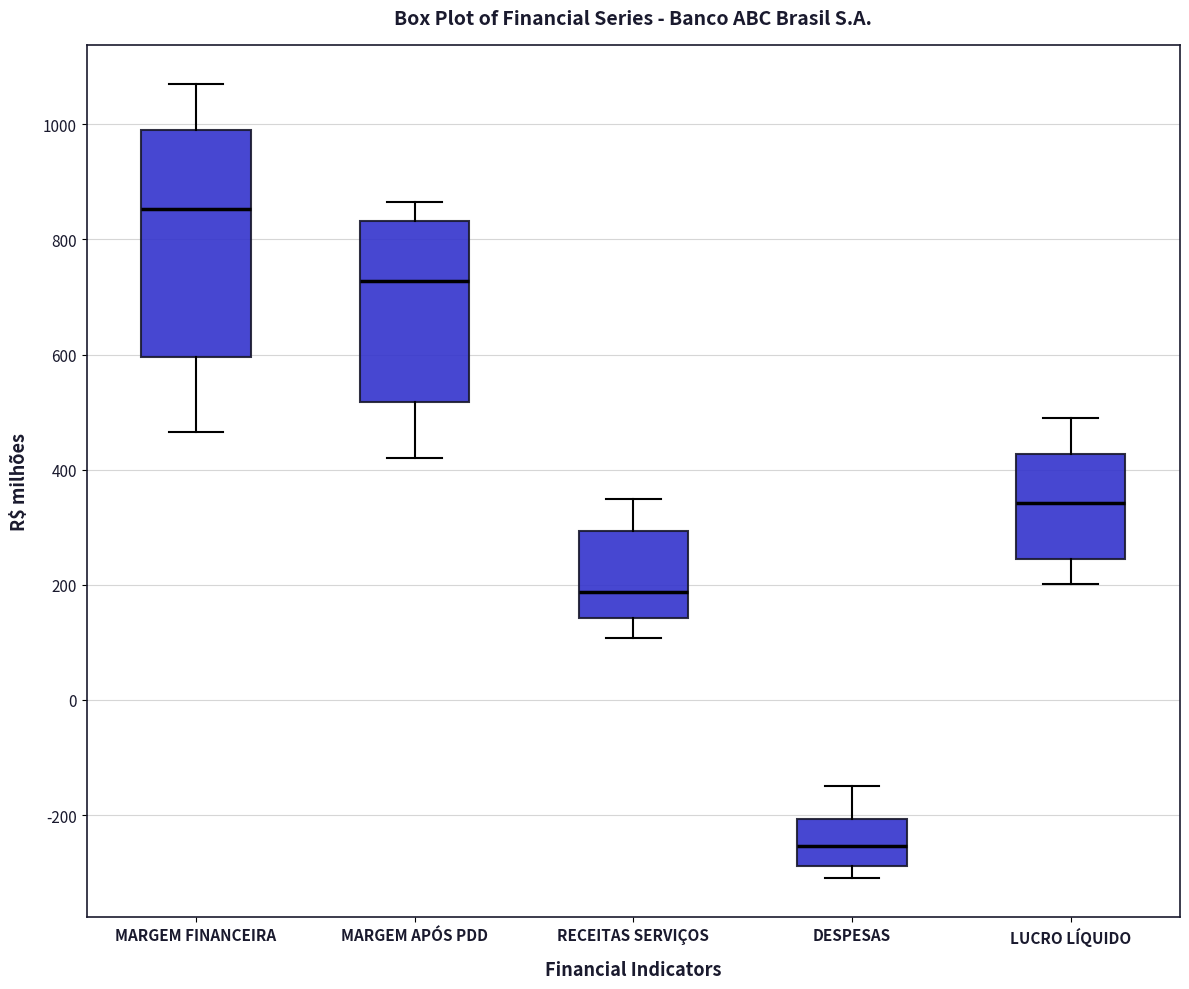

Reading left to right, transcribe this box plot: for each box, give where its median line is, the range the box spans, and where its two whiskers end, as read against the y-axis. The values are not printed on the chart, so give them approximately, as read against the axis.

MARGEM FINANCEIRA: median 860, box 600 to 1000, whiskers 460 to 1060
MARGEM APÓS PDD: median 720, box 520 to 840, whiskers 420 to 860
RECEITAS SERVIÇOS: median 180, box 140 to 300, whiskers 100 to 340
DESPESAS: median -260, box -280 to -200, whiskers -300 to -140
LUCRO LÍQUIDO: median 340, box 240 to 420, whiskers 200 to 480